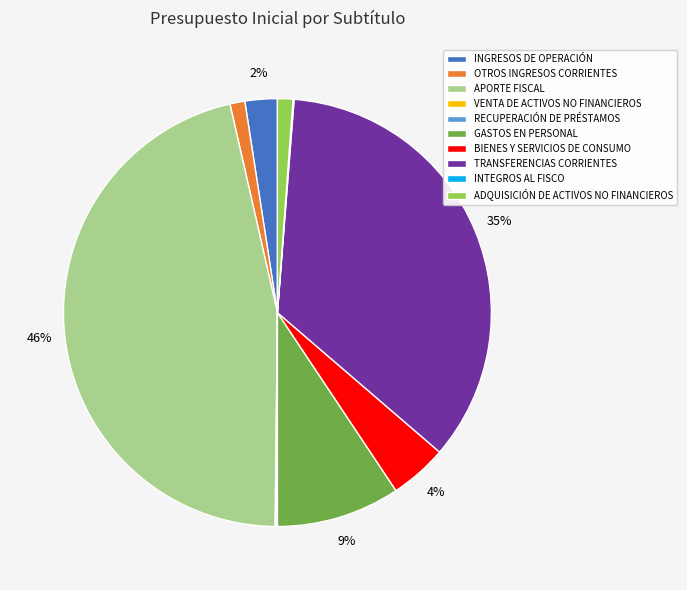

Is the sum of TRANSFERENCIAS CORRIENTES and GASTOS EN PERSONAL greater than half?

No